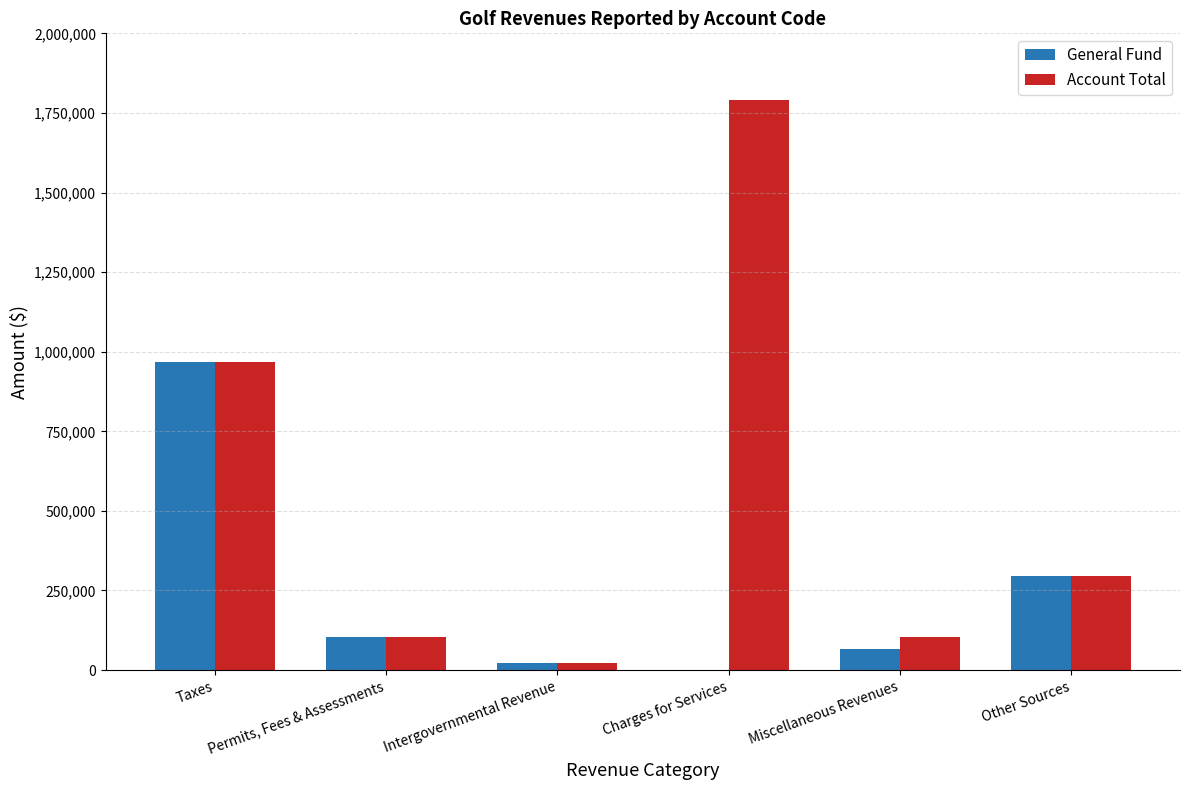

How many categories are shown in the chart?

6